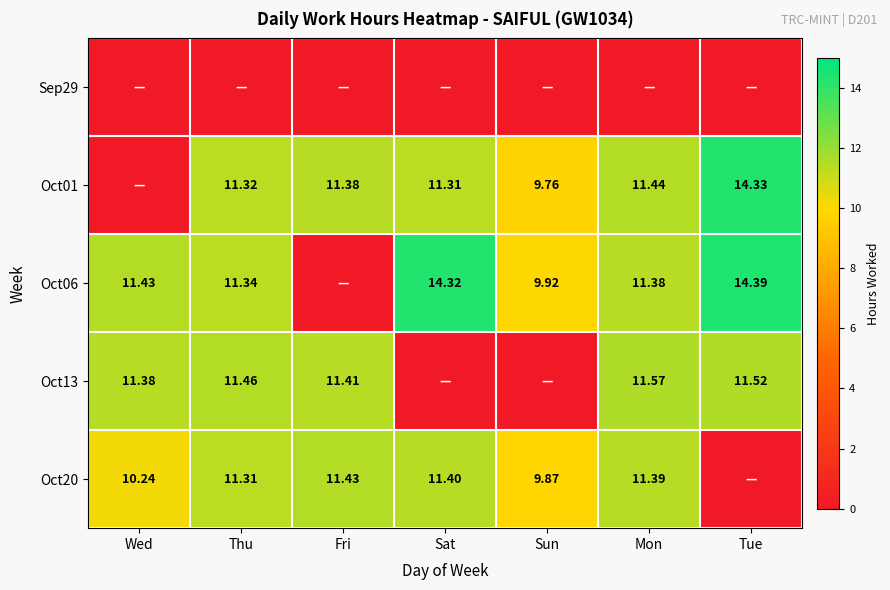

True or false: Oct20 has a value of 11.3 at Thu.

True